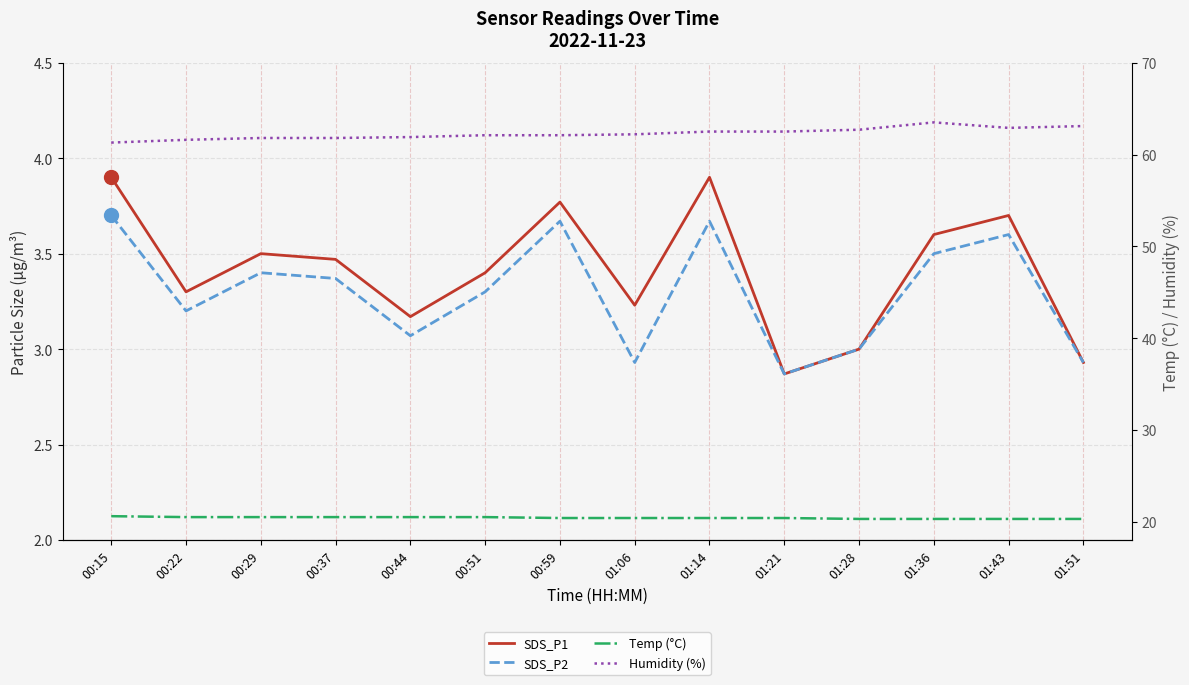

True or false: SDS_P1 has a value of 3.8 at 00:59.

True